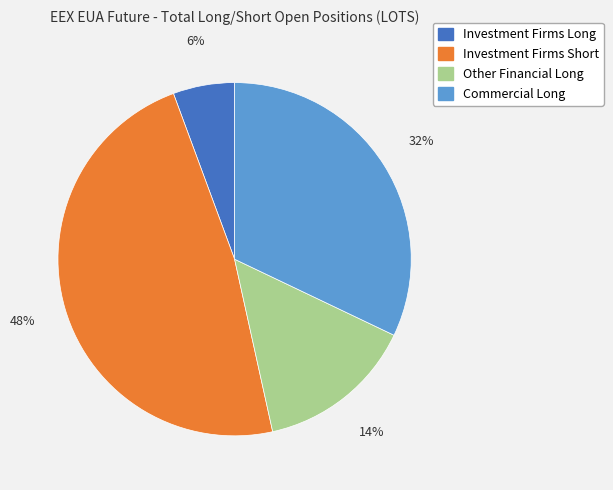

Do Other Financial Long and Commercial Long together represent more than half of the pie?

No